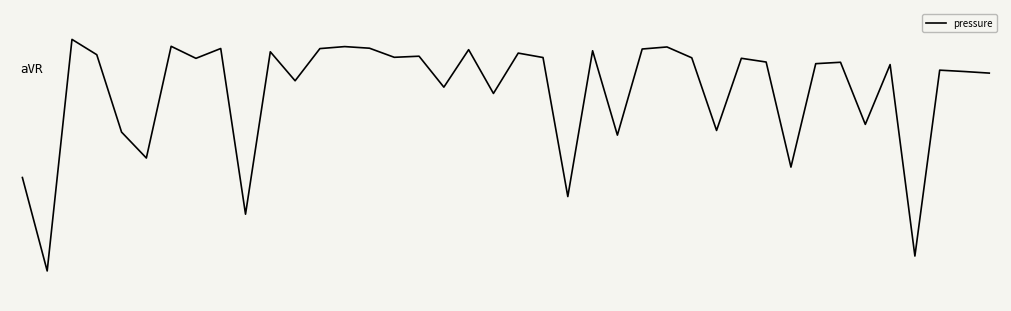

Reading left to right, what are all the values shown in this chart?

0=-1.4	1=-3.0	2=0.9	3=0.6	4=-0.7	5=-1.1	6=0.8	7=0.6	8=0.7	9=-2.0	10=0.7	11=0.2	12=0.7	13=0.8	14=0.7	15=0.6	16=0.6	17=0.1	18=0.7	19=-0.0	20=0.6	21=0.6	22=-1.7	23=0.7	24=-0.7	25=0.7	26=0.7	27=0.6	28=-0.6	29=0.6	30=0.5	31=-1.3	32=0.5	33=0.5	34=-0.5	35=0.5	36=-2.7	37=0.4	38=0.3	39=0.3